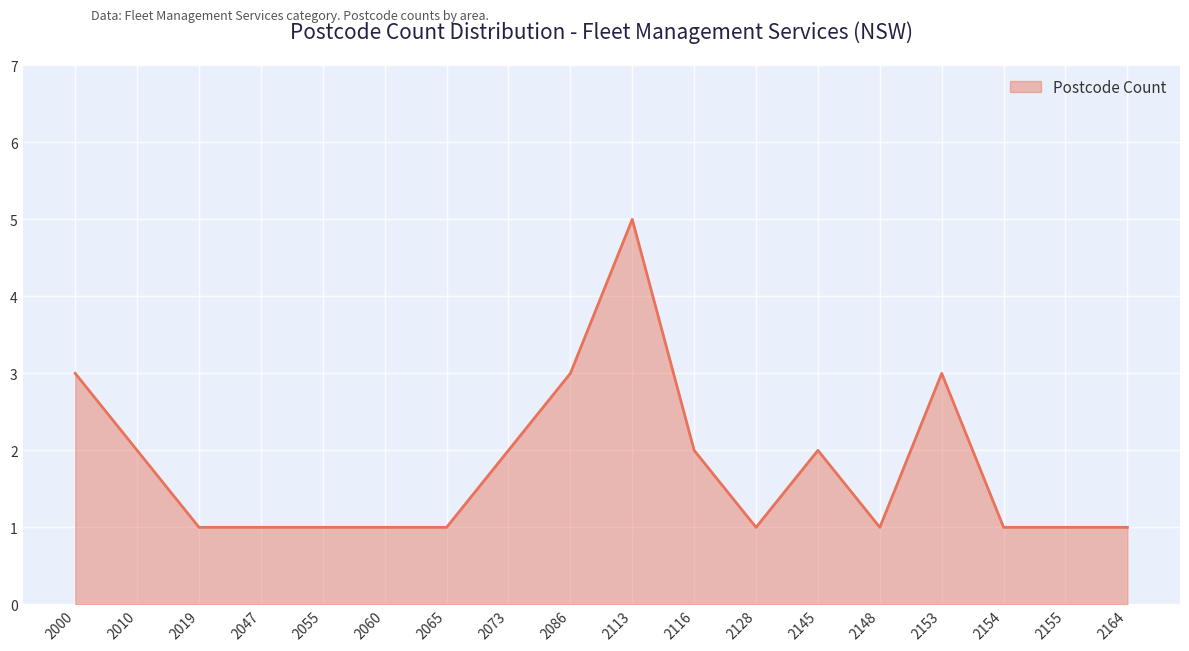

Approximately how many times larger is the value at 2113 compared to 2148?

5.0